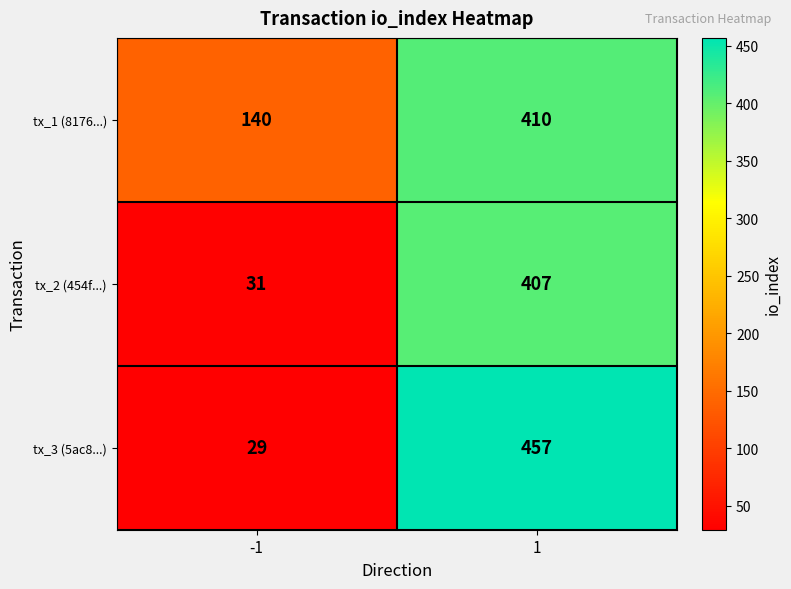

List the series in order of their peak value, highest first.

tx_3 (5ac8...), tx_1 (8176...), tx_2 (454f...)